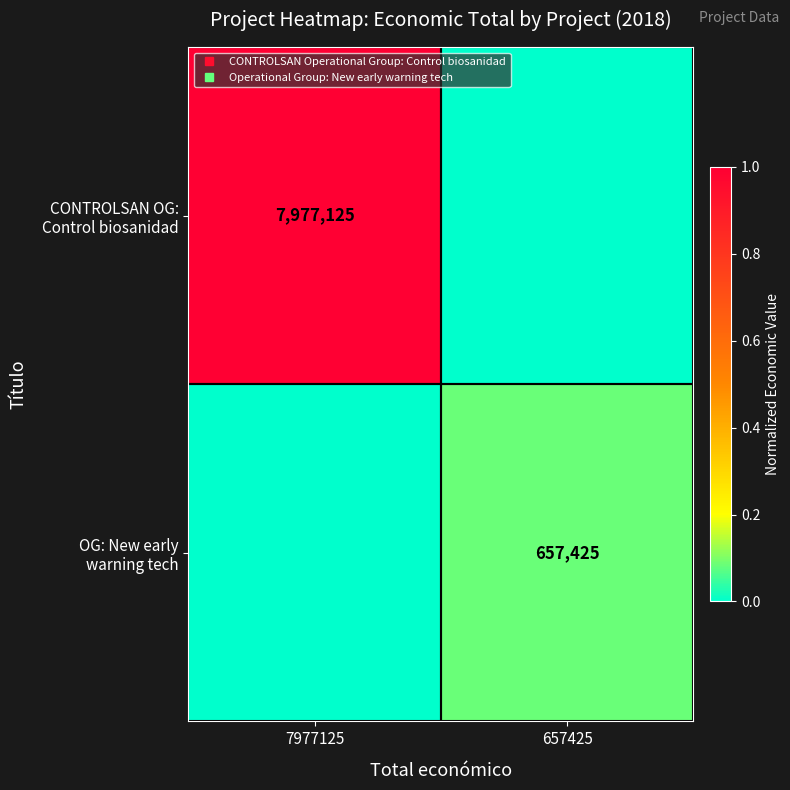

At which category is the sum across all series the highest?

7977125